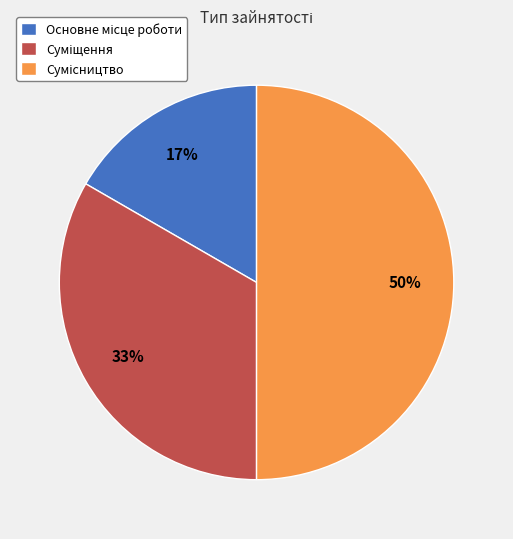

To the nearest percent, what is the average slice percentage?

33%